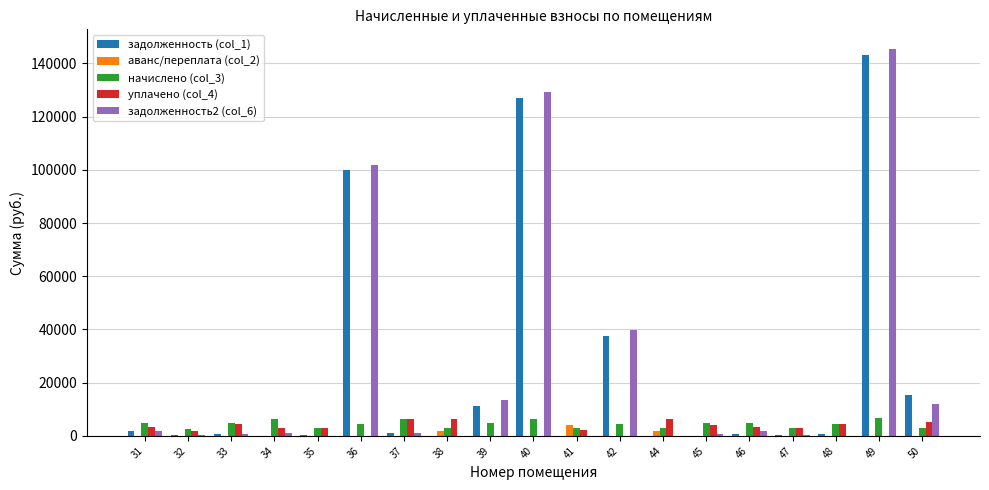

What is the spread (max minus min) of values at 48?

4626.5